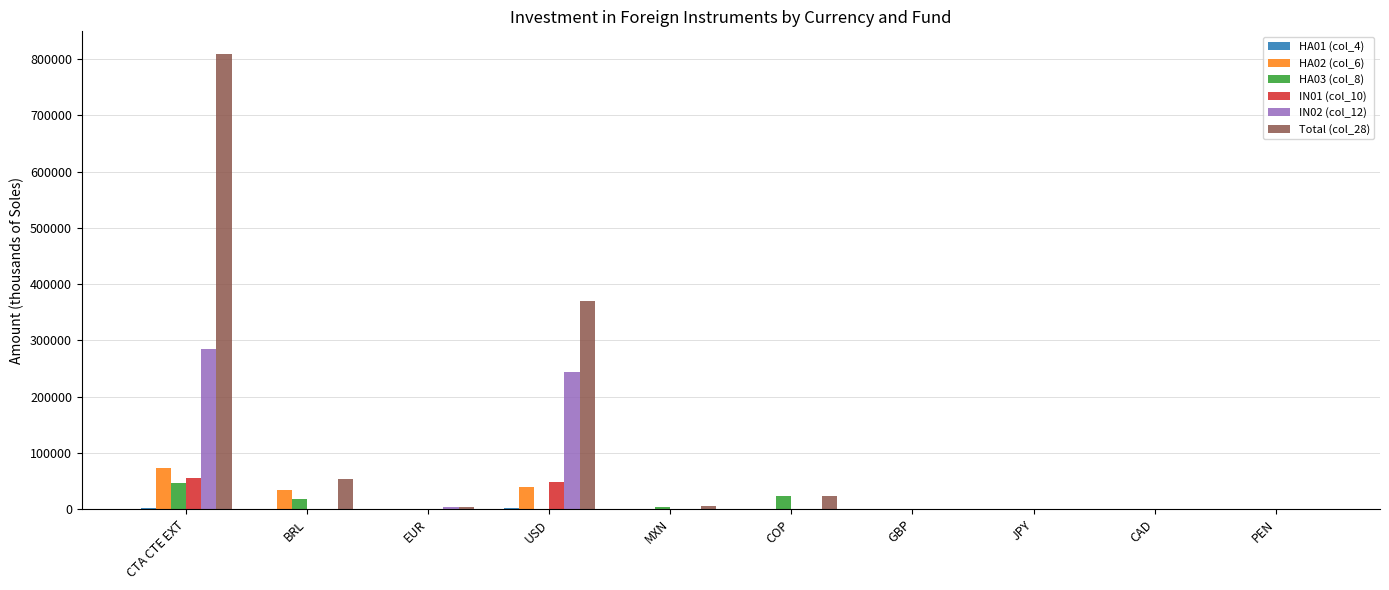

Where is IN01 (col_10) nearest to the value 27949?

USD